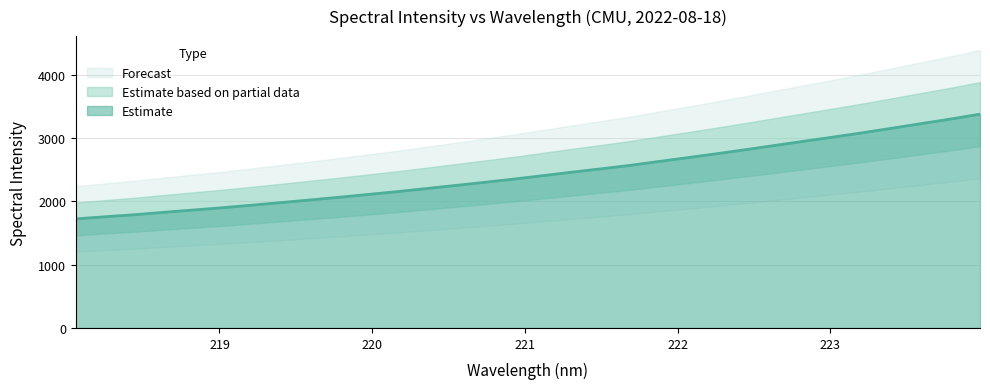

The value at 218.6332 is 1825.0. True or false?

True